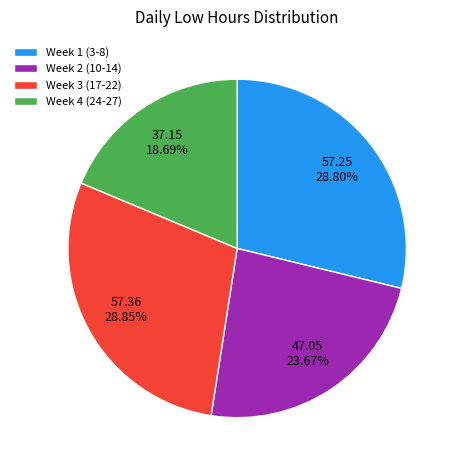

What is the ratio of the value at Week 1 (3-8) to the value at Week 2 (10-14)?

1.2